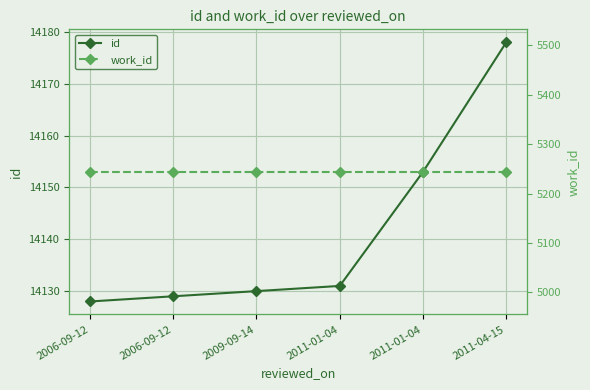

True or false: id has more than 2 points higher than both neighbors.

False